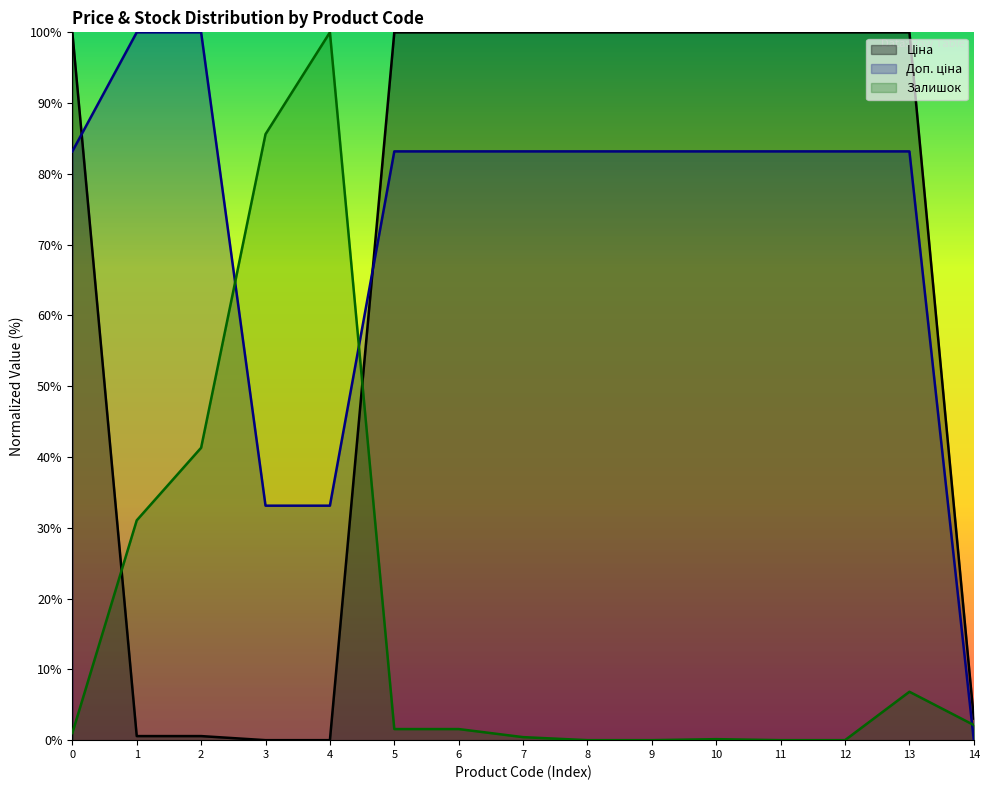

What is the maximum value shown in the chart?

100.0